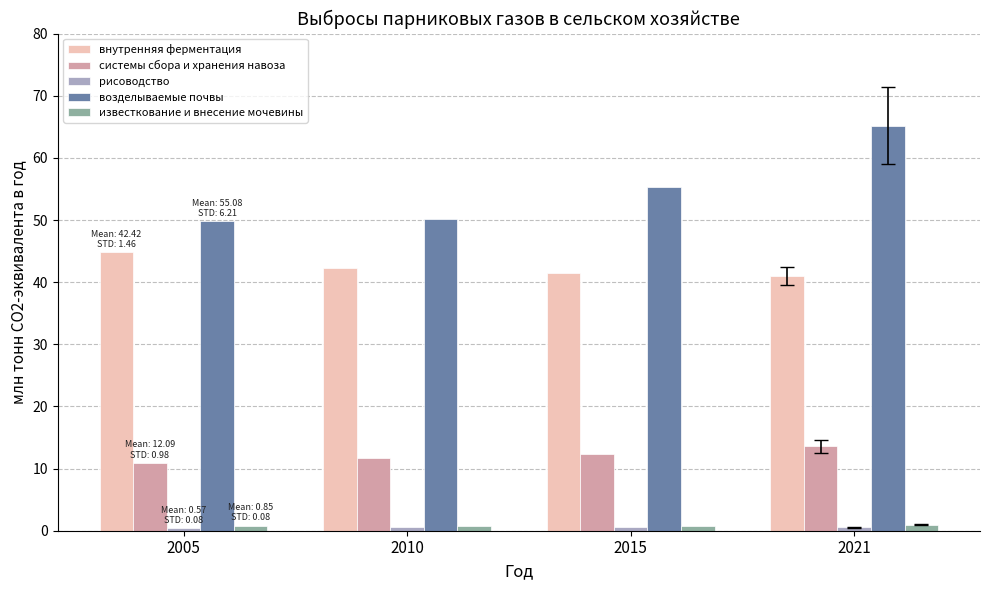

Is it true that внутренняя ферментация equals 41.6 at 2015?

True